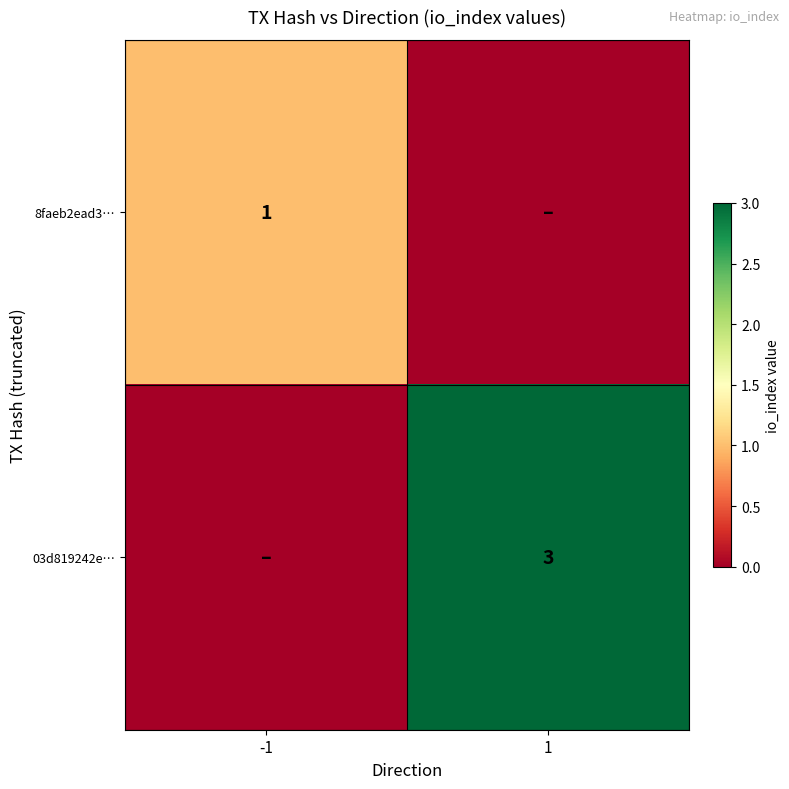

At how many categories does at least one series exceed 1?

1